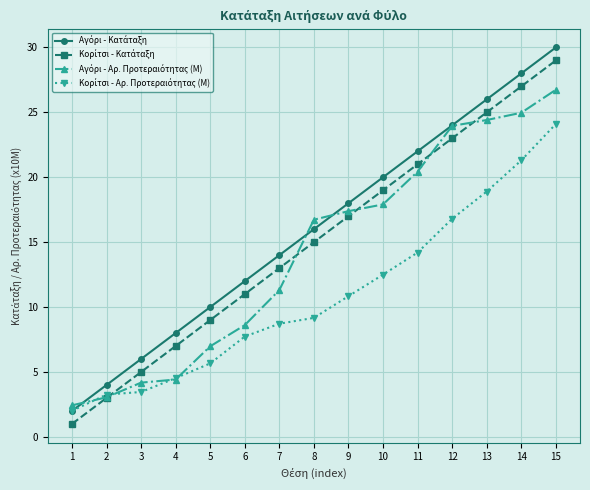

How many distinct data groups are displayed?

4